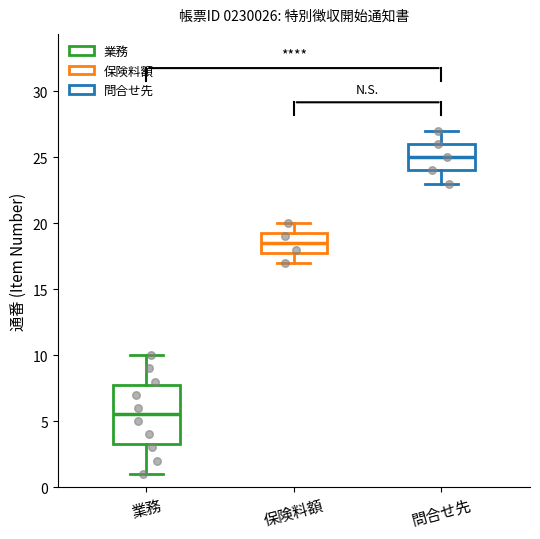

Reading left to right, transcribe this box plot: for each box, give where its median line is, the range the box spans, and where its two whiskers end, as read against the y-axis. The values are not printed on the chart, so give them approximately, as read against the axis.

業務: median 5.5, box 3.5 to 8.0, whiskers 1.0 to 10.0
保険料額: median 18.5, box 18.0 to 19.5, whiskers 17.0 to 20.0
問合せ先: median 25.0, box 24.0 to 26.0, whiskers 23.0 to 27.0